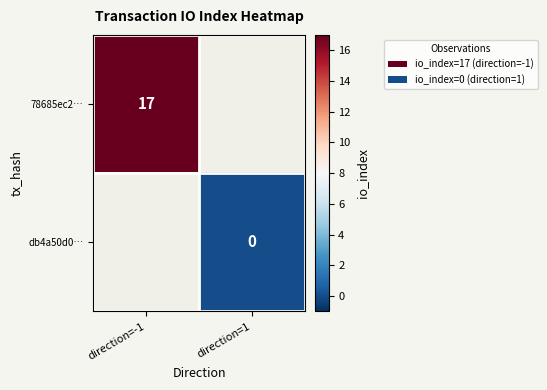

Which has a higher value, direction=1 or direction=-1?

direction=-1